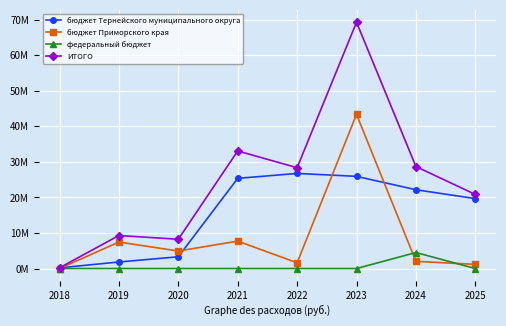

Does the chart have visible grid lines?

Yes